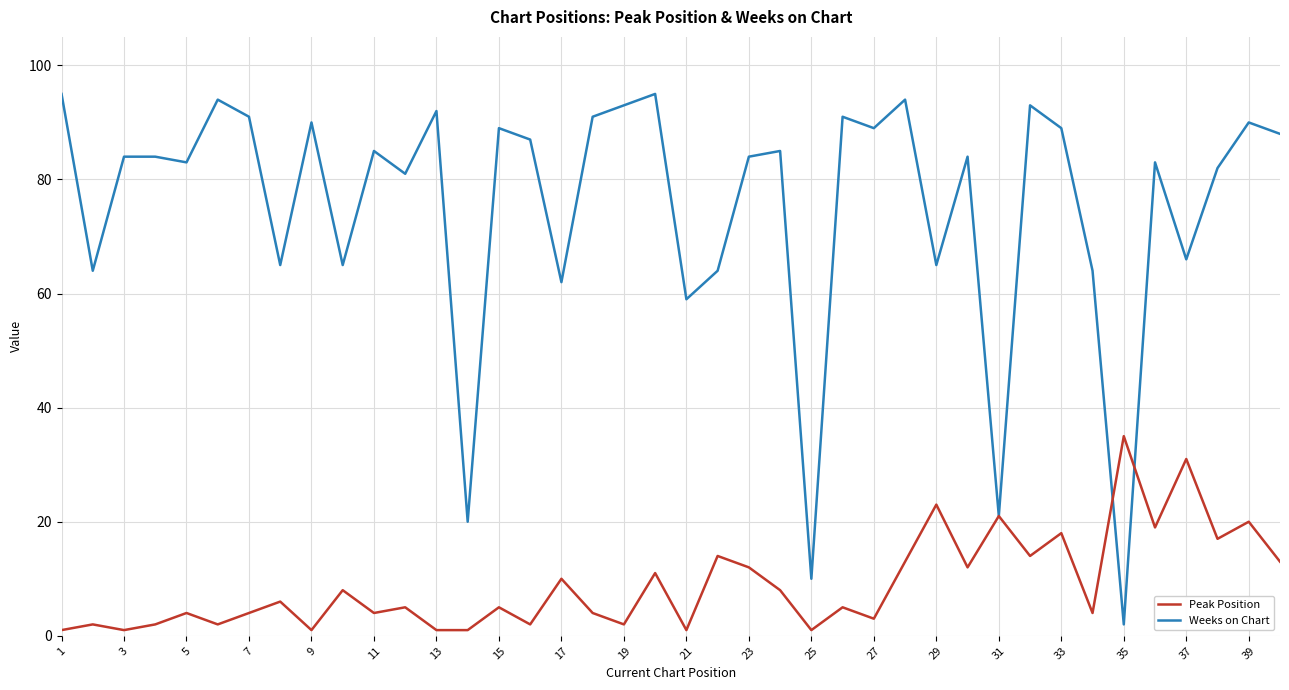

Which series has the widest spread of values?

Weeks on Chart